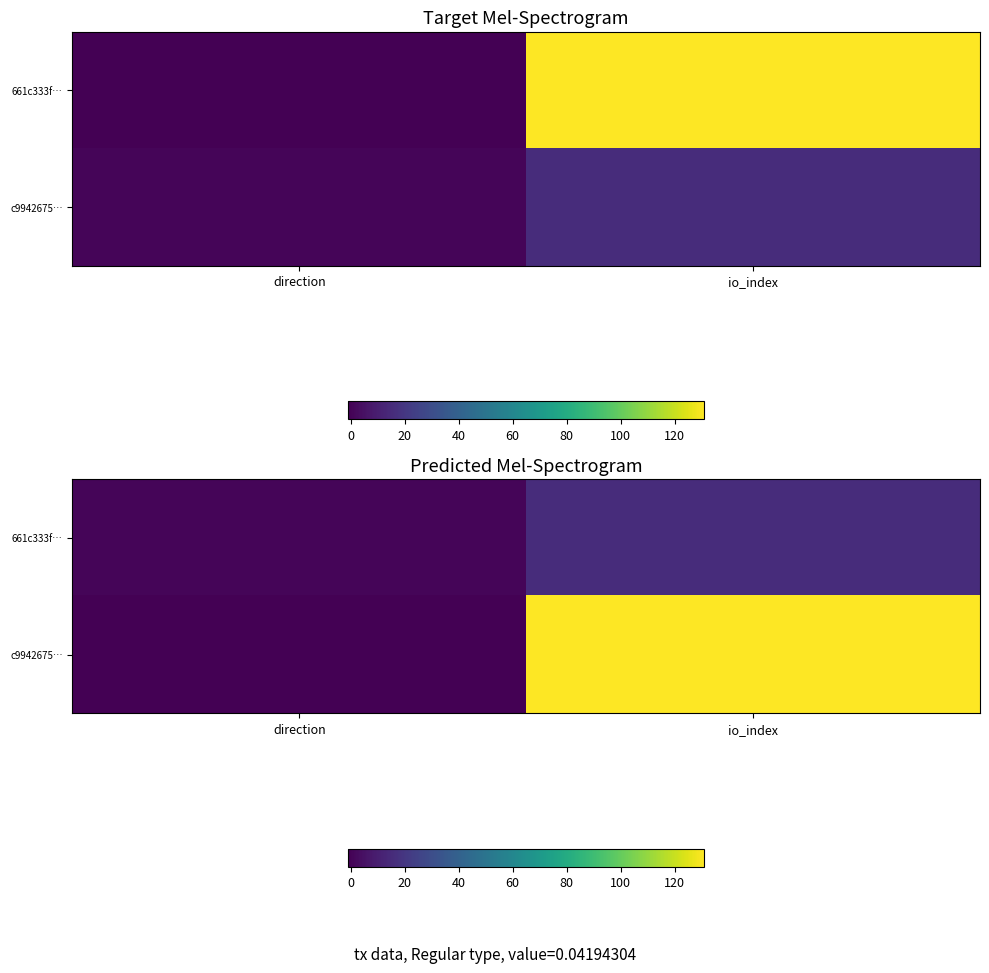

Is it true that 661c333f… equals 0 at direction?

False